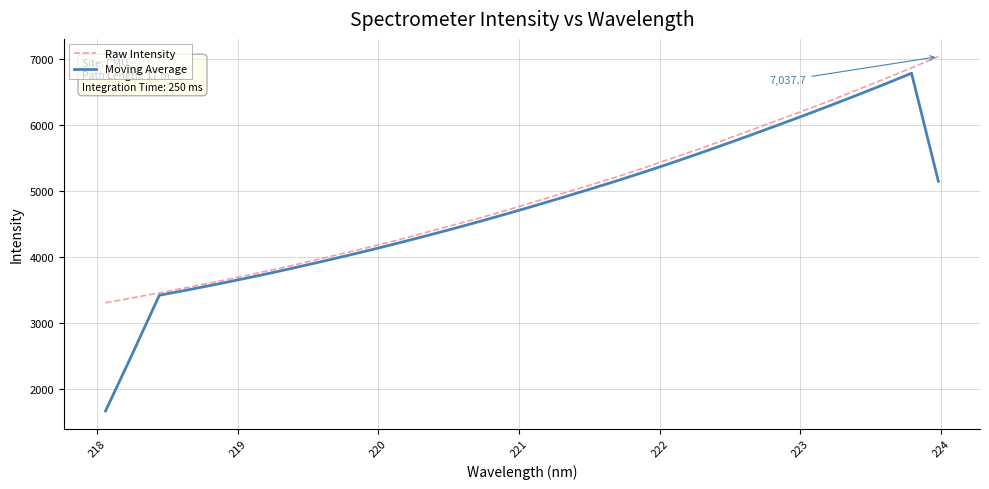

Which series has the largest range (max minus min)?

Moving Average